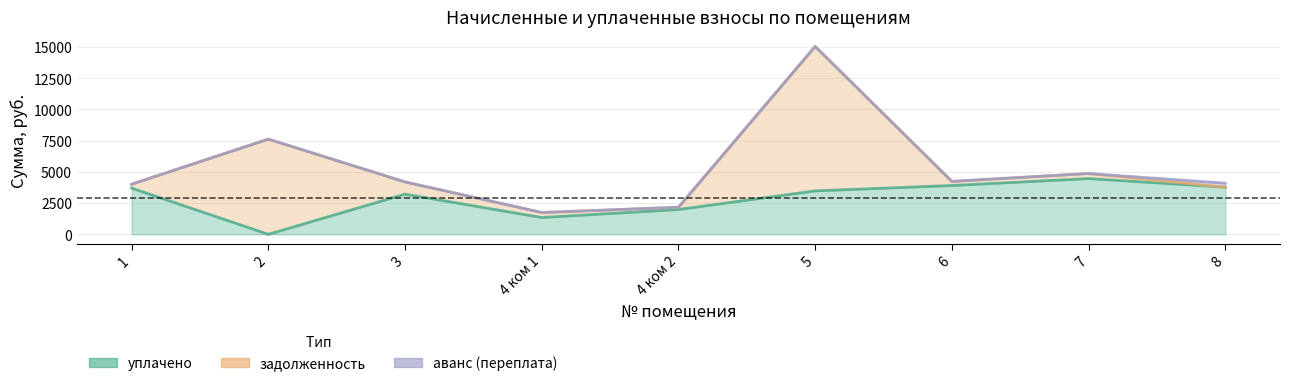

At which label is уплачено closest to 2230?

4 ком 2